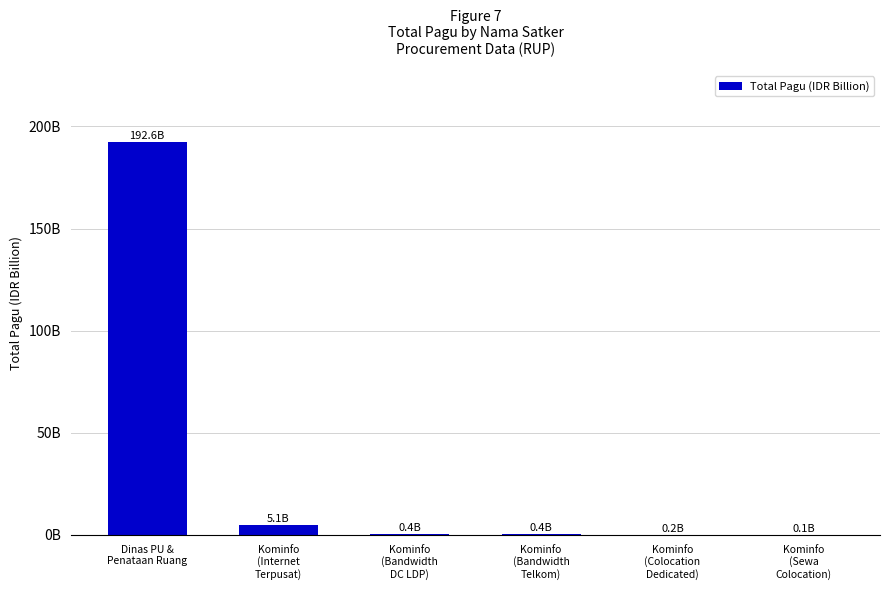

Are the bars horizontal?

No